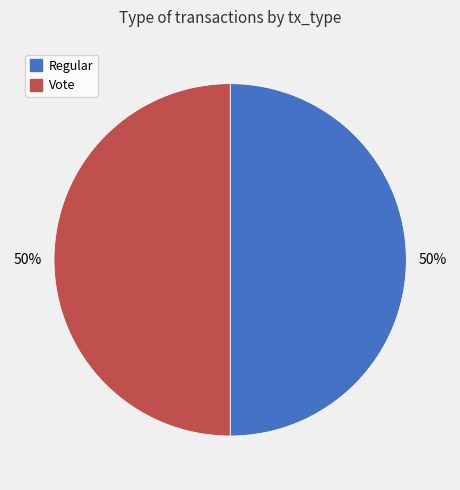

Count the number of slices in the pie.

2